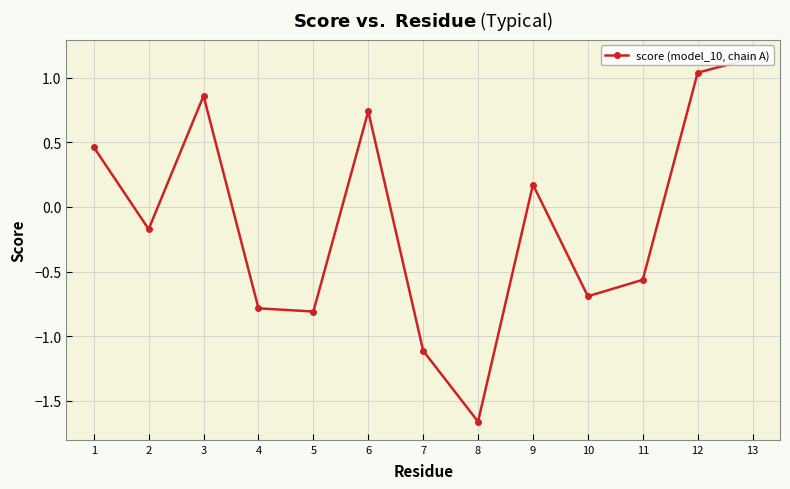

Rank the categories by value from lowest to highest.

8, 7, 5, 4, 10, 11, 2, 9, 1, 6, 3, 12, 13